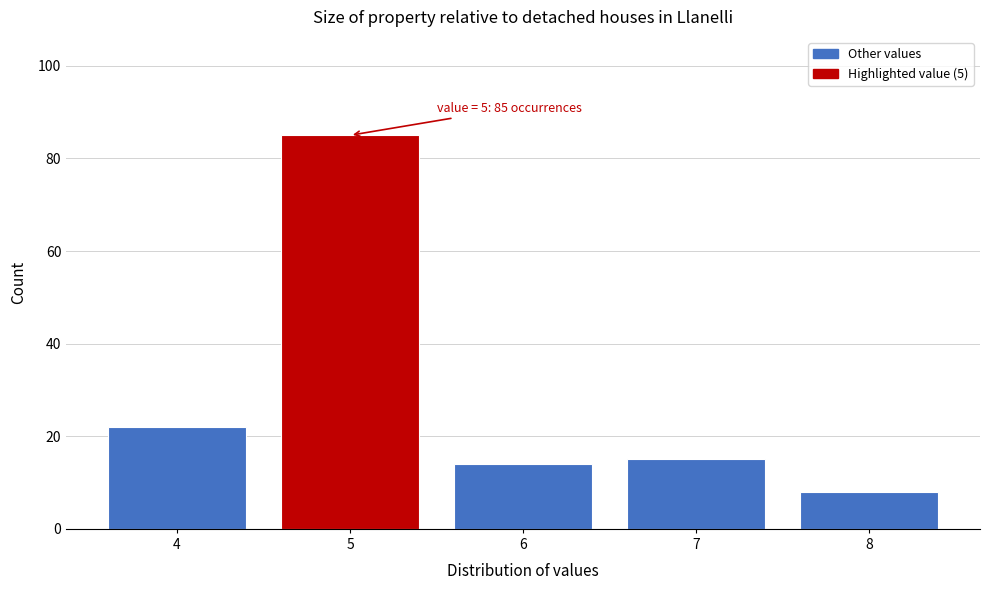

Reading right to left, list all the values displayed in this chart.

8=8	7=15	6=14	5=85	4=22